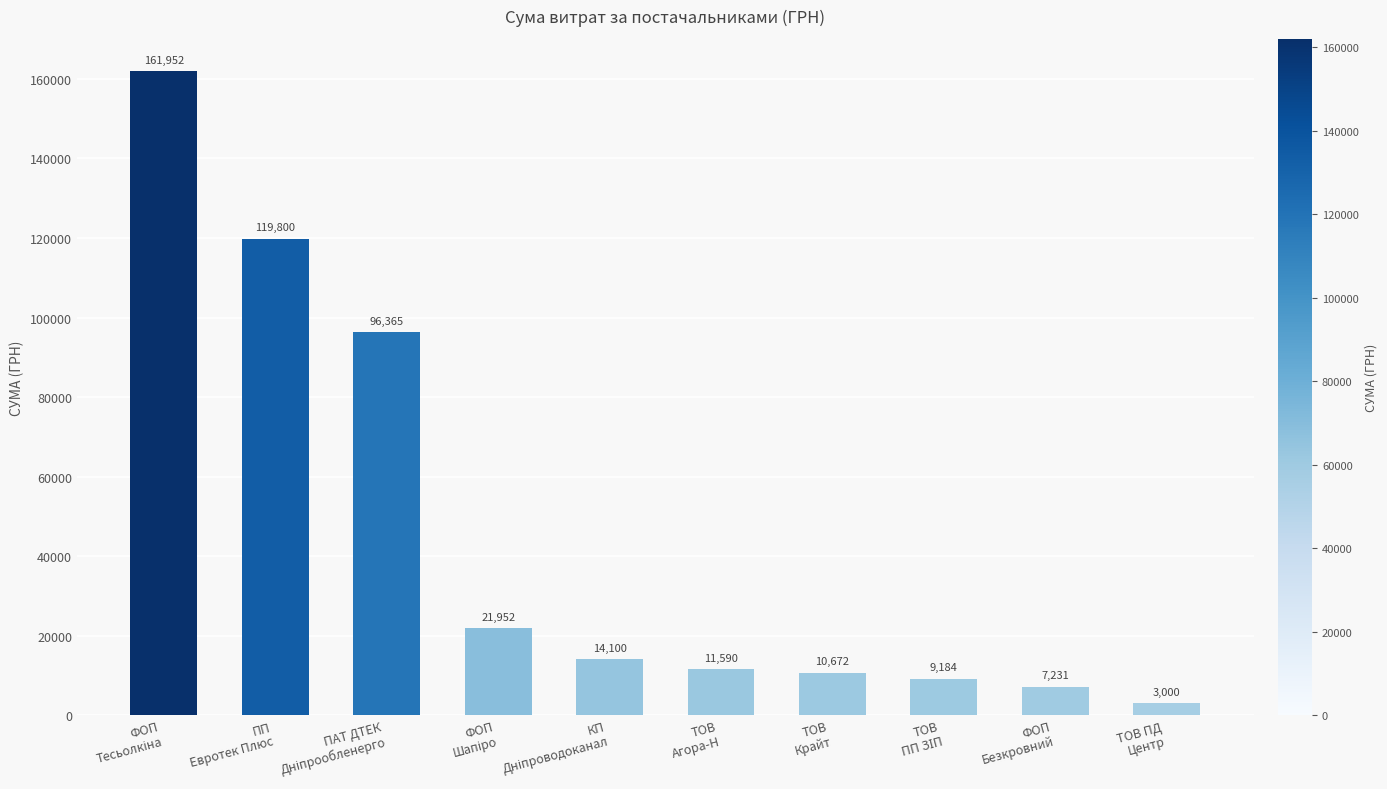

What is the smallest value displayed?

3000.0